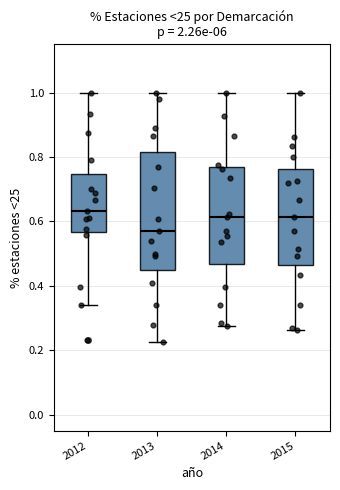

Which box has the lowest median line?

2013